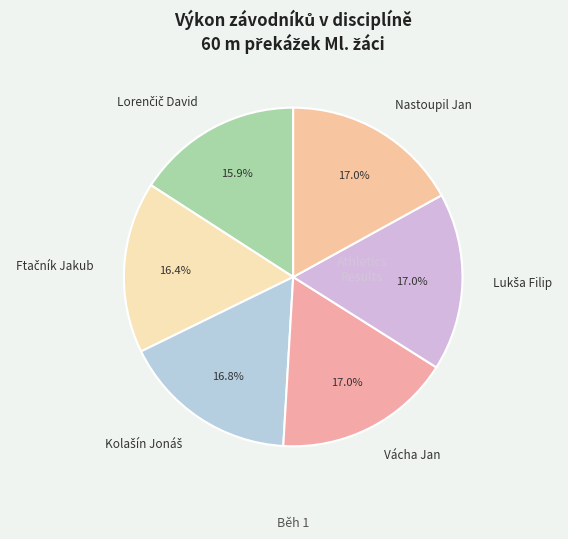

Is Vácha Jan the majority of the pie?

No